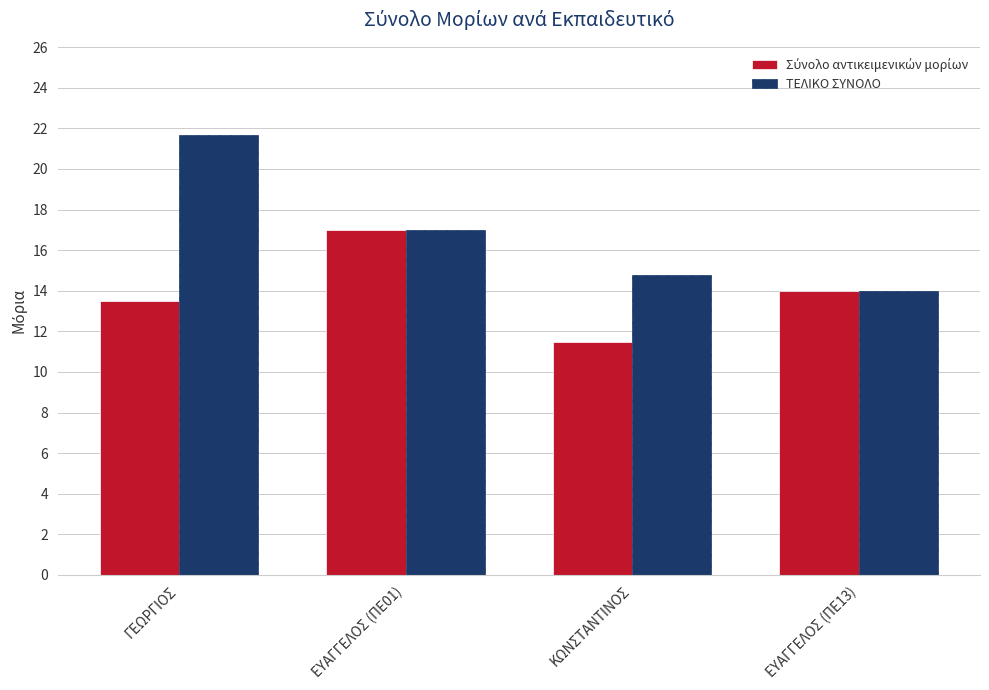

List the labels in order of ΤΕΛΙΚΟ ΣΥΝΟΛΟ value, largest first.

ΓΕΩΡΓΙΟΣ, ΕΥΑΓΓΕΛΟΣ (ΠΕ01), ΚΩΝΣΤΑΝΤΙΝΟΣ, ΕΥΑΓΓΕΛΟΣ (ΠΕ13)